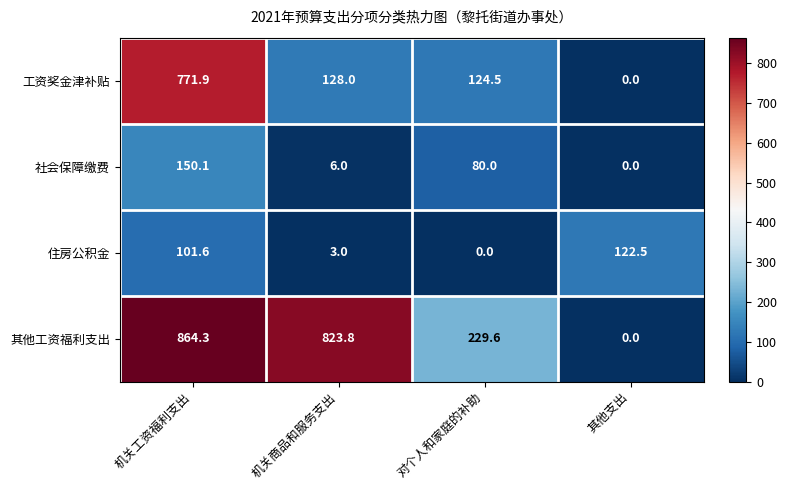

Reading left to right, what are all the values shown in this chart?

工资奖金津补贴: 771.9	128.0	124.5	0.0
社会保障缴费: 150.1	6.0	80.0	0.0
住房公积金: 101.6	3.0	0.0	122.5
其他工资福利支出: 864.3	823.8	229.6	0.0